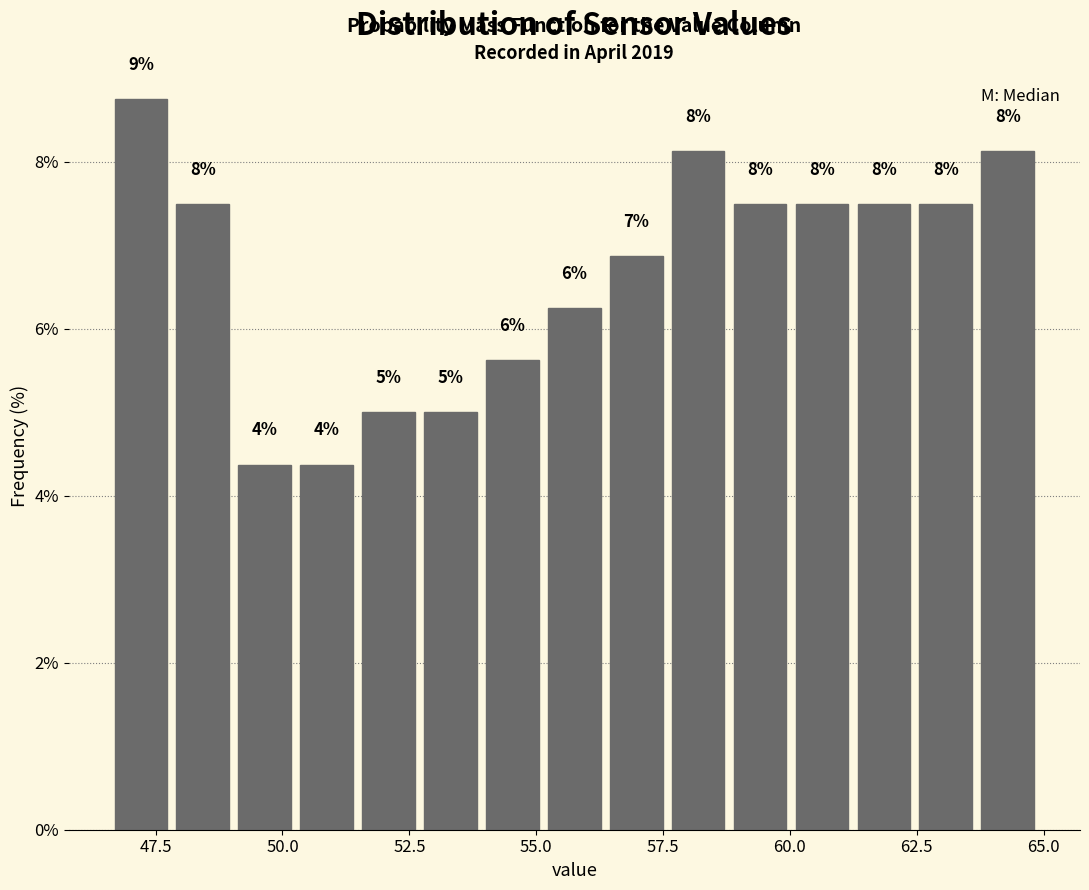

Around what value on the x-axis is the tallest bar? Give the approximate position of its centre, as read against the axis.

47.0